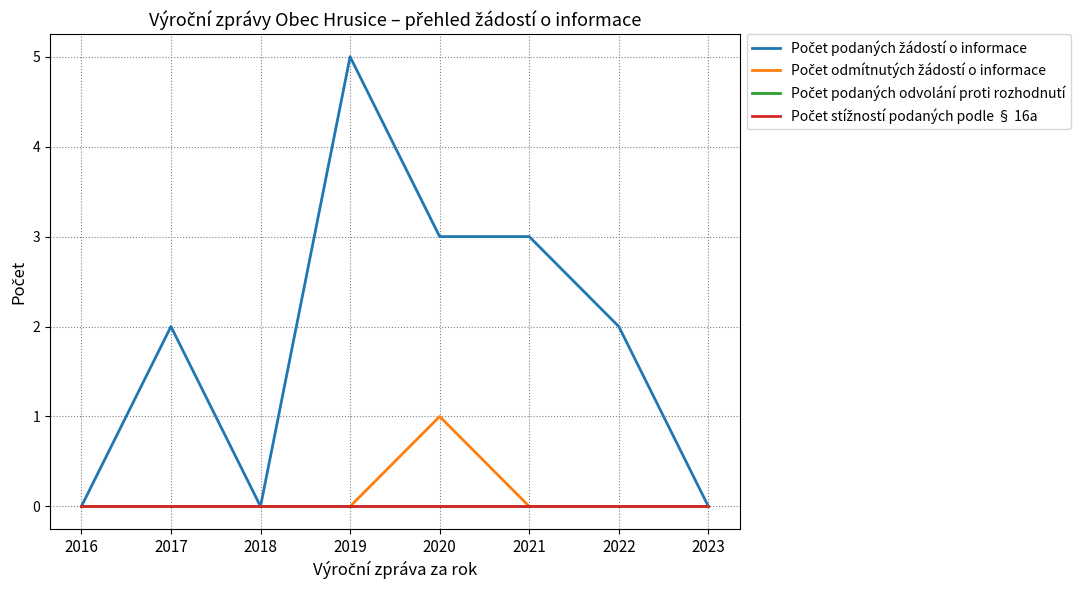

Rank the series by their maximum value, from lowest to highest.

Počet podaných odvolání proti rozhodnutí, Počet stížností podaných podle § 16a, Počet odmítnutých žádostí o informace, Počet podaných žádostí o informace